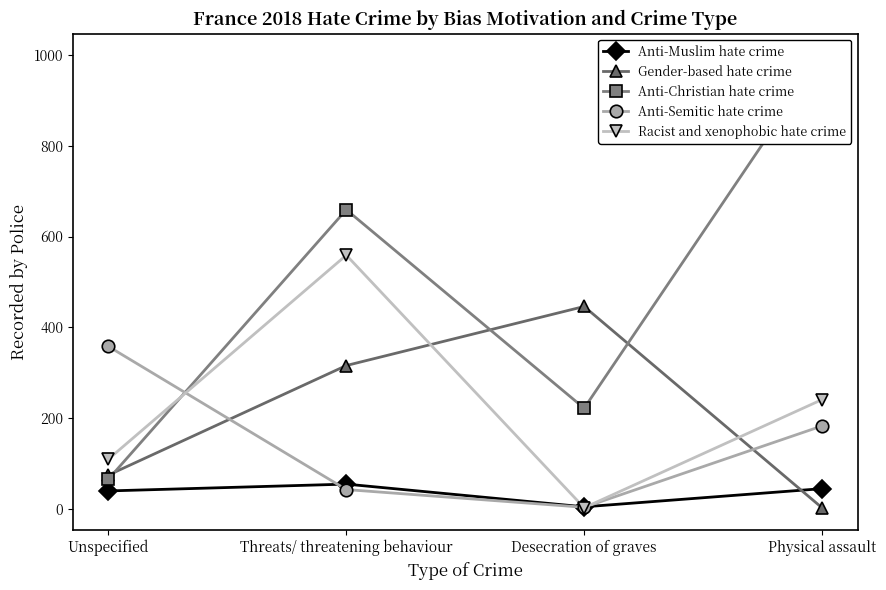

What is the smallest value displayed?

3